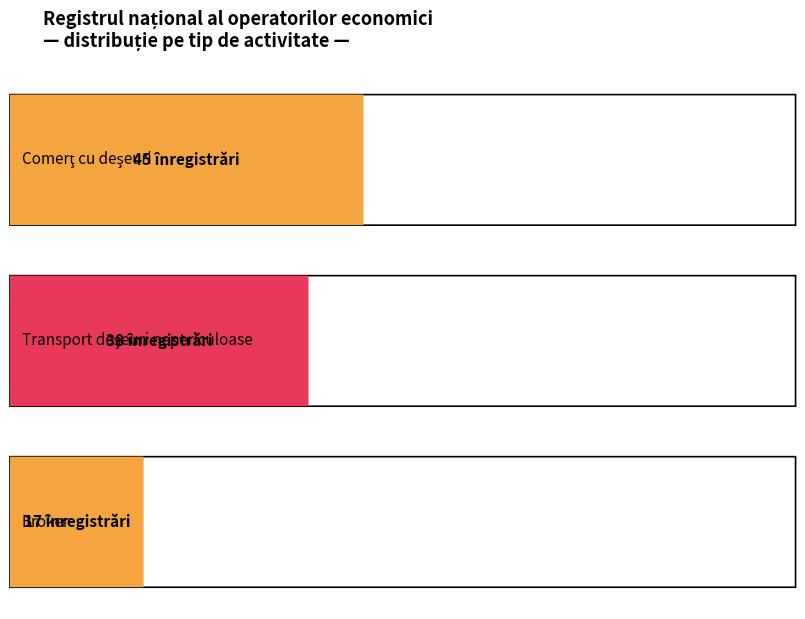

How many values are between 17 and 45?

3